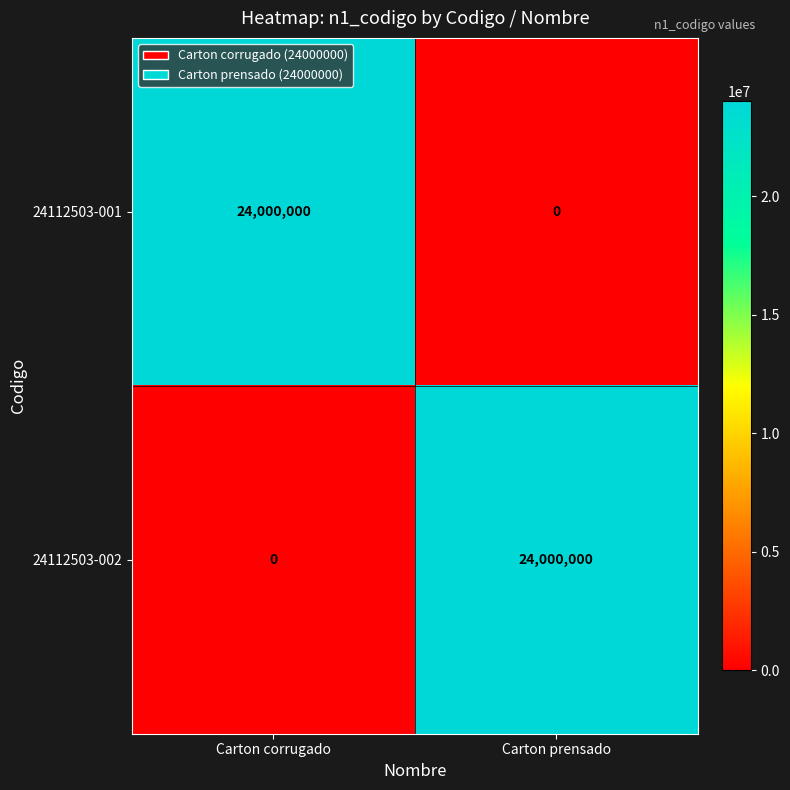

The value of 24112503-002 at Carton prensado is 24000000. True or false?

True